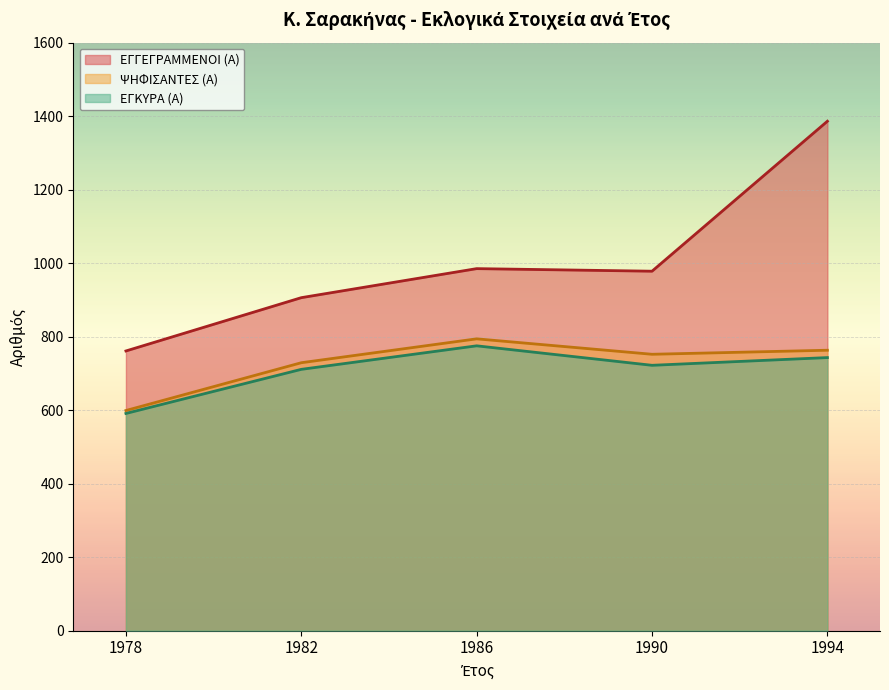

Is it true that ΕΓΓΕΓΡΑΜΜΕΝΟΙ (Α) equals 1361 at 1986?

False